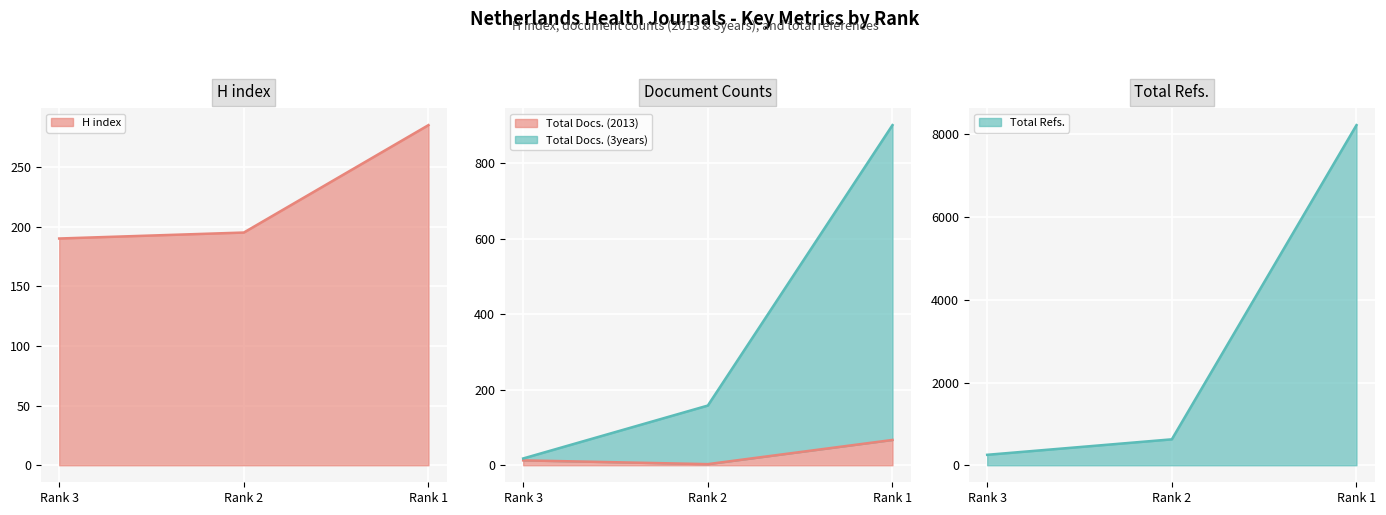

Between Rank 2 and Rank 3, which is larger?

Rank 2